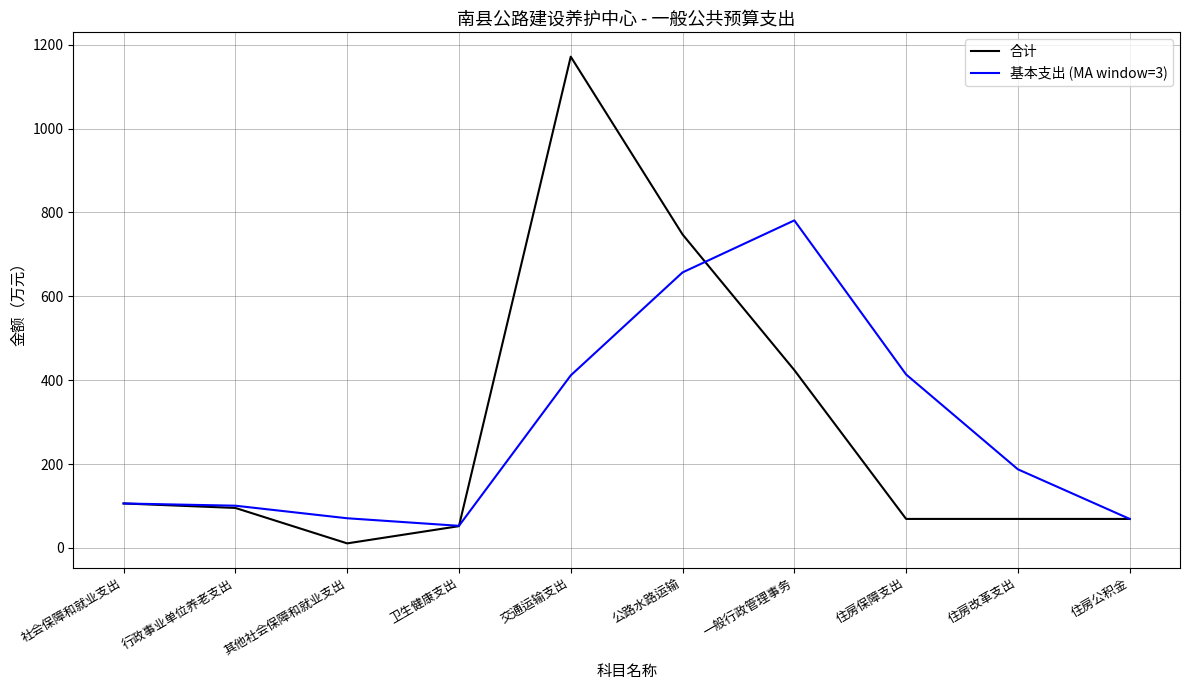

What is the sum of the 合计 values at 住房公积金 and 其他社会保障和就业支出?

79.7